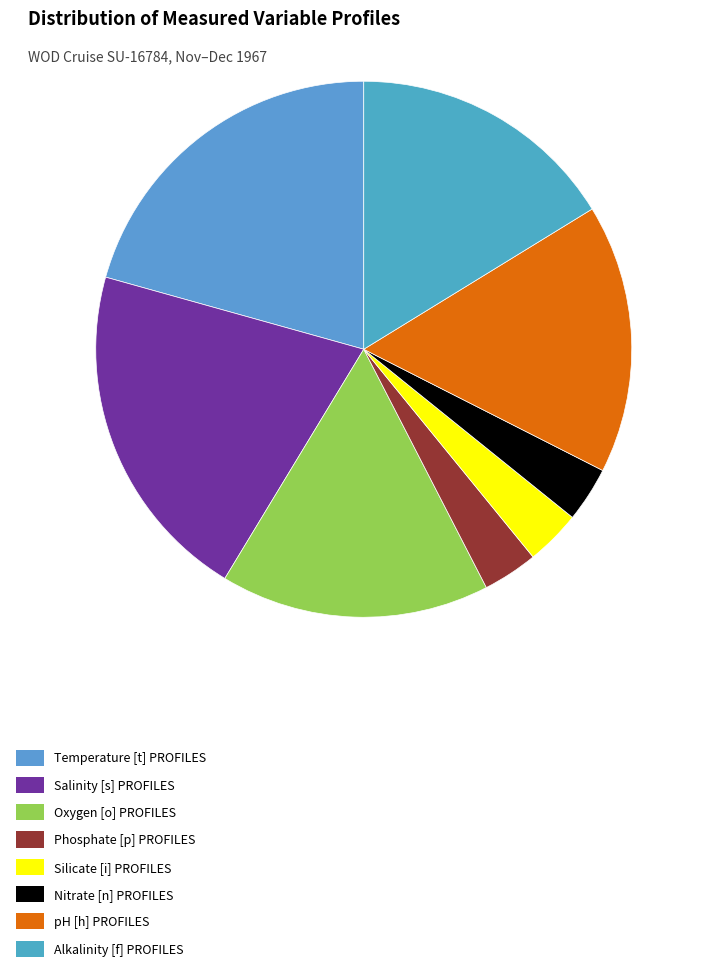

True or false: Alkalinity [f] PROFILES accounts for 16% of the total.

True